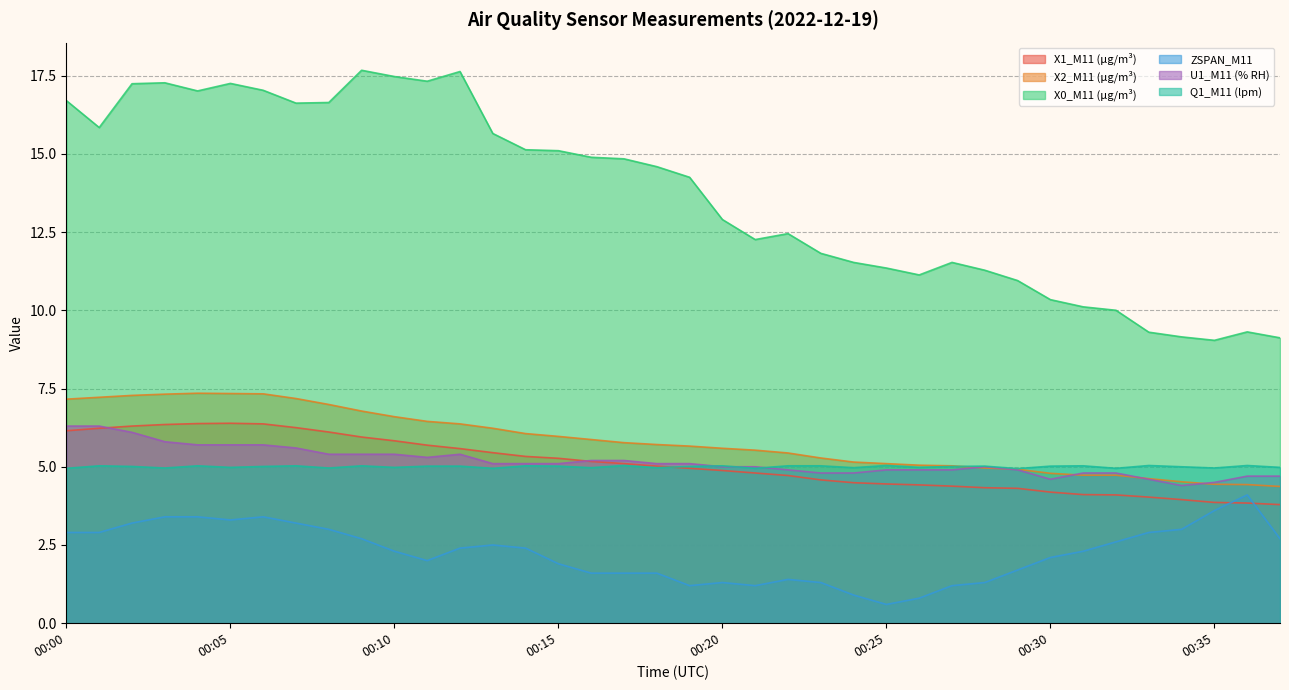

Rank the categories by X0_M11 (μg/m³) value from lowest to highest.

00:35, 00:37, 00:34, 00:33, 00:36, 00:32, 00:31, 00:30, 00:29, 00:26, 00:28, 00:25, 00:24, 00:27, 00:23, 00:21, 00:22, 00:20, 00:19, 00:18, 00:17, 00:16, 00:15, 00:14, 00:13, 00:01, 00:07, 00:08, 00:00, 00:04, 00:06, 00:02, 00:05, 00:03, 00:11, 00:10, 00:12, 00:09